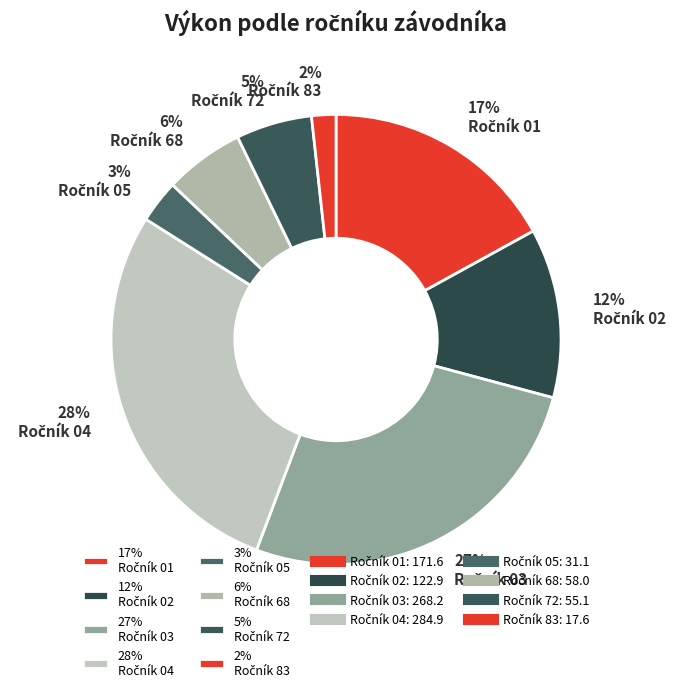

To the nearest percent, what is the difference between the largest and smallest slice percentages?

26%